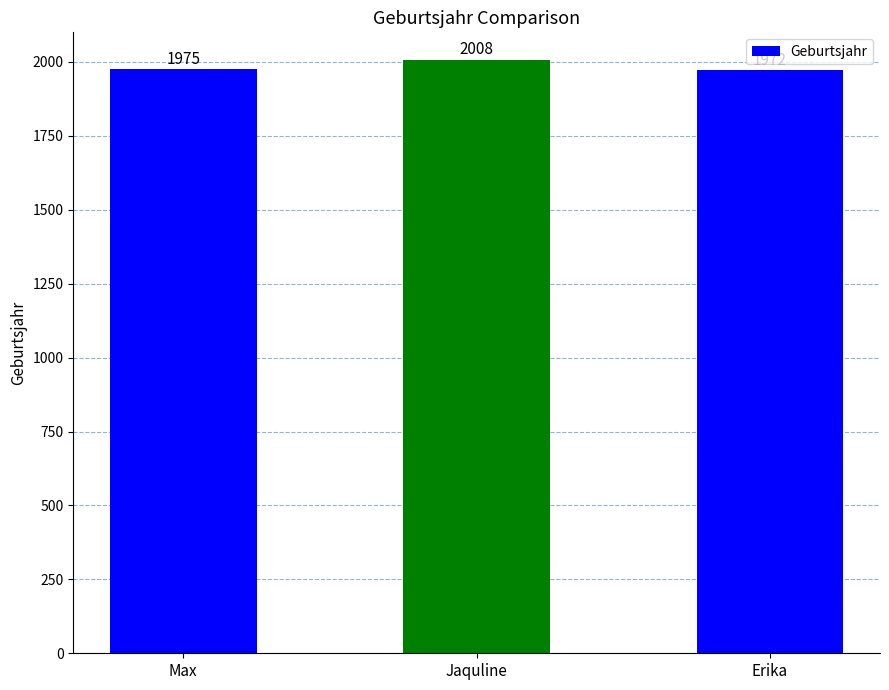

The value at Max is 3409. True or false?

False